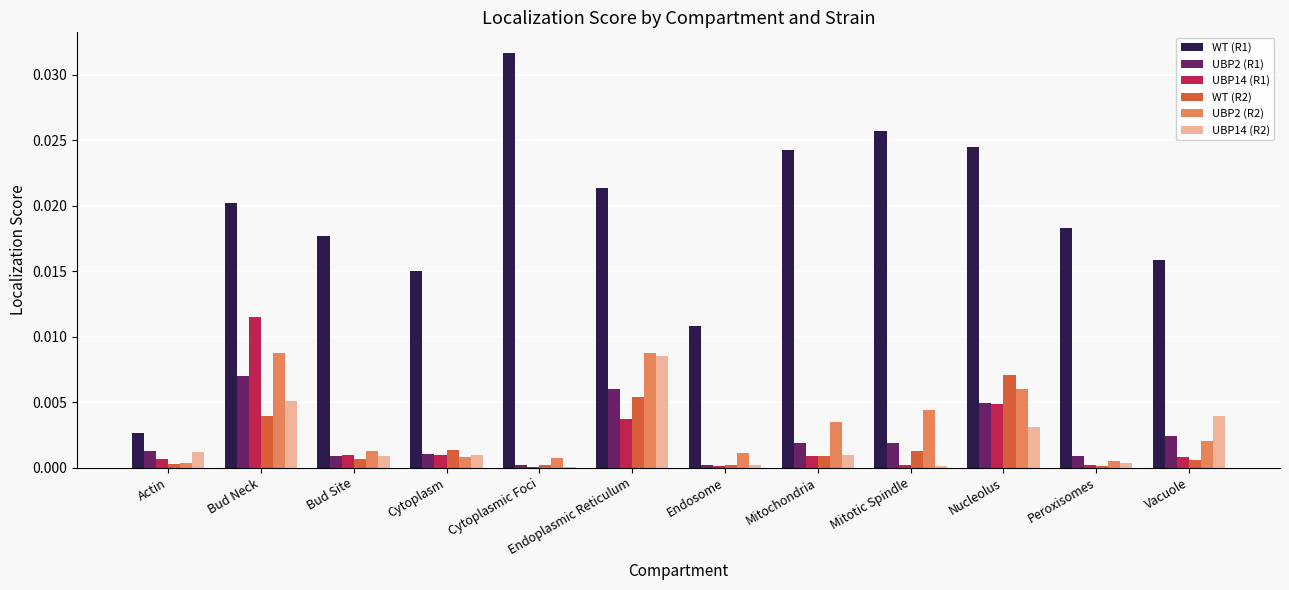

Is the value of WT (R1) at Endoplasmic Reticulum greater than the value of UBP14 (R2) at Bud Neck?

Yes